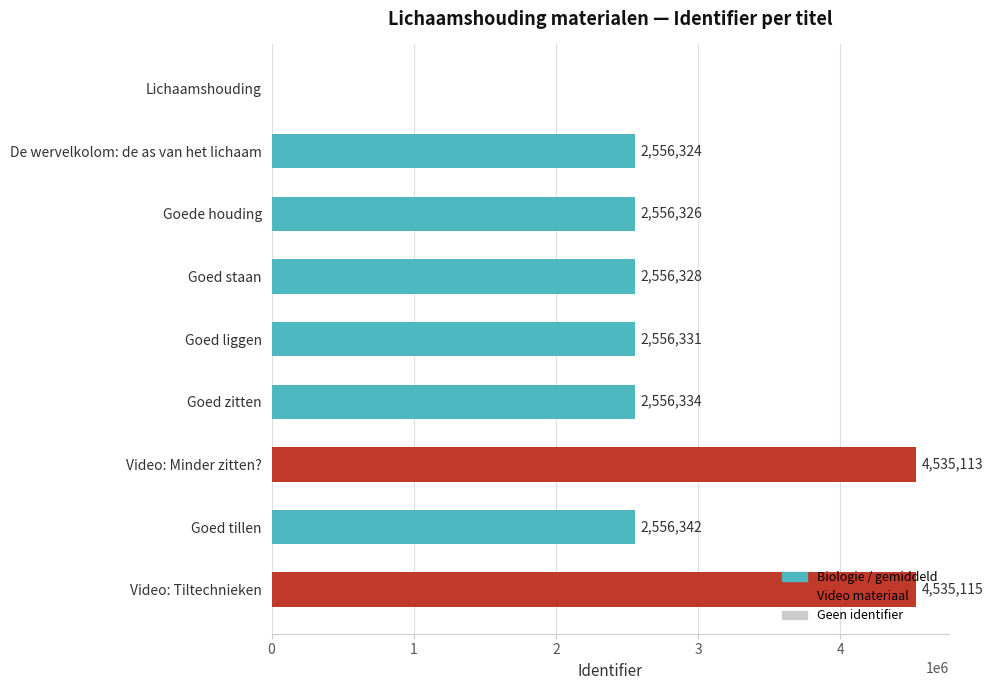

At which label is the value closest to 2267557?

De wervelkolom: de as van het lichaam